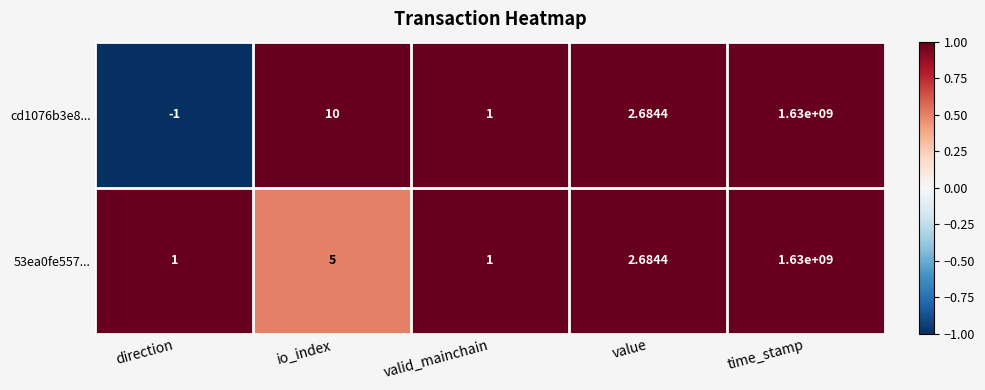

Which series has the largest total across all categories?

cd1076b3e8...